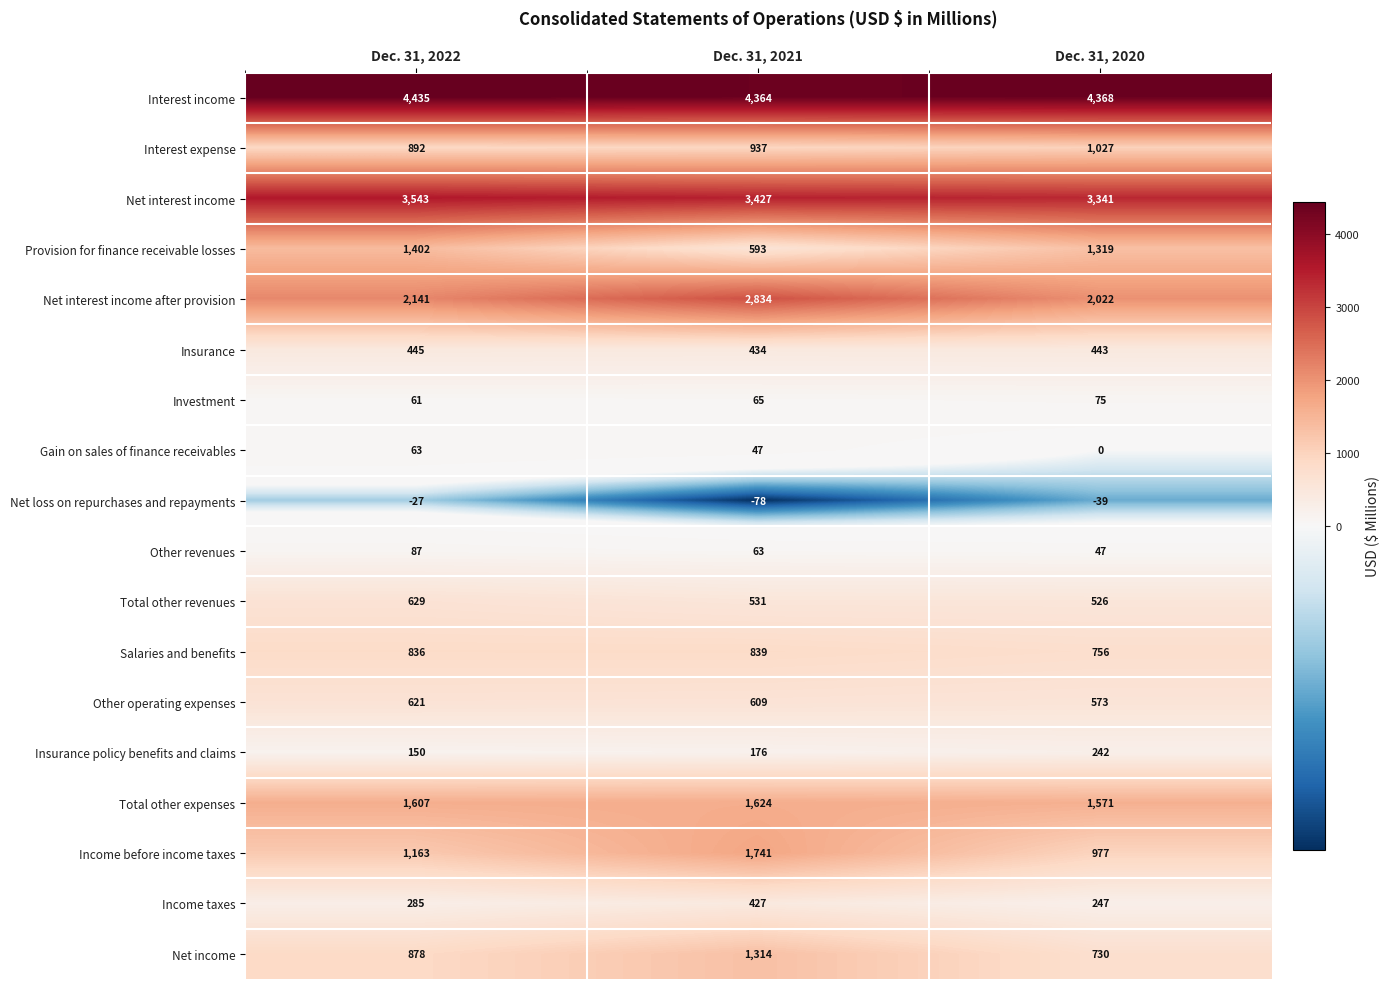

How many distinct data groups are displayed?

18